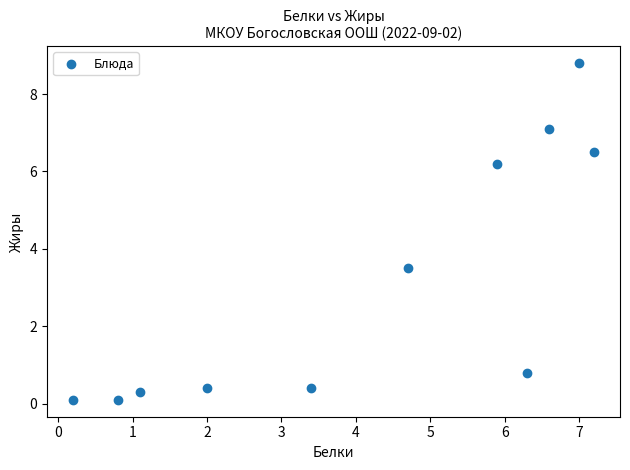

What Y value in the scatter plot is closest to 4?

3.5